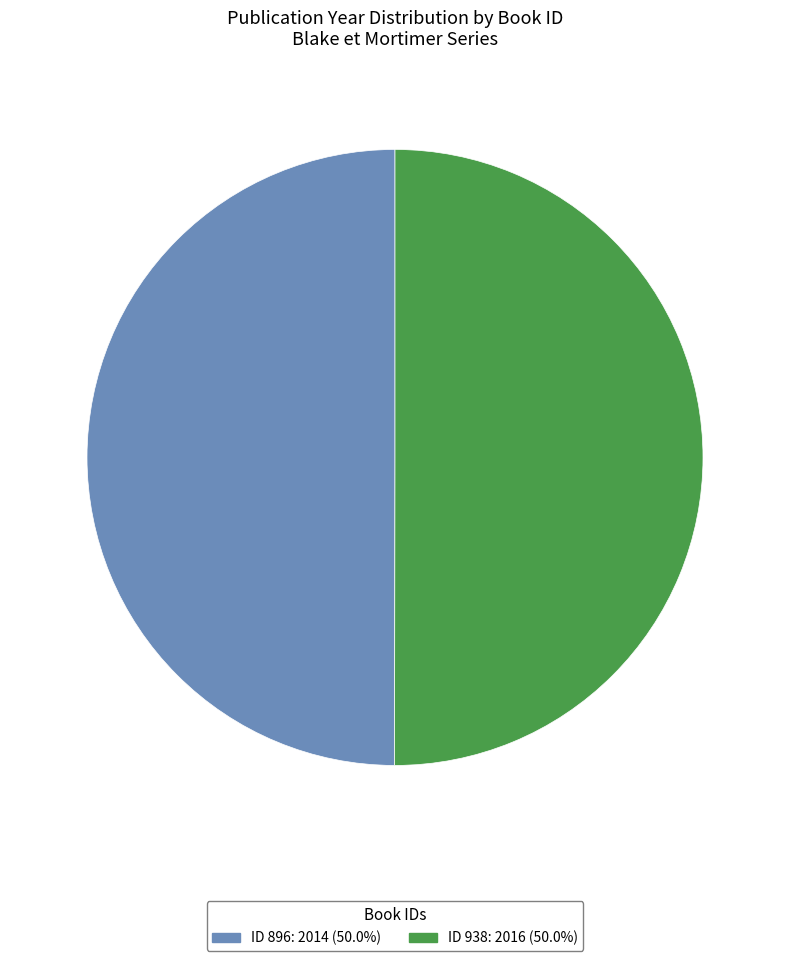

How many slices are in this pie chart?

2